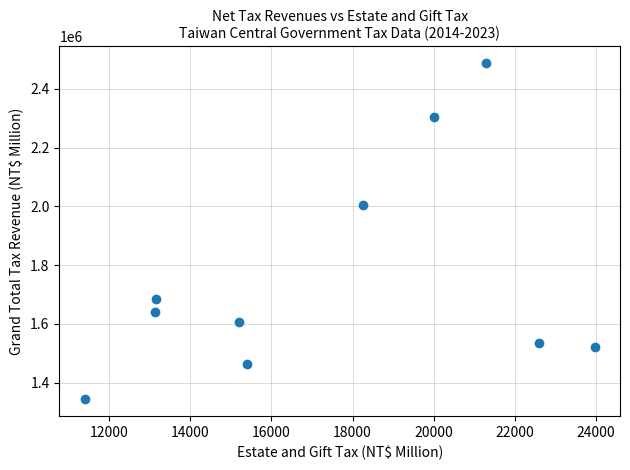

What is the range of X values (max minus min)?

12567